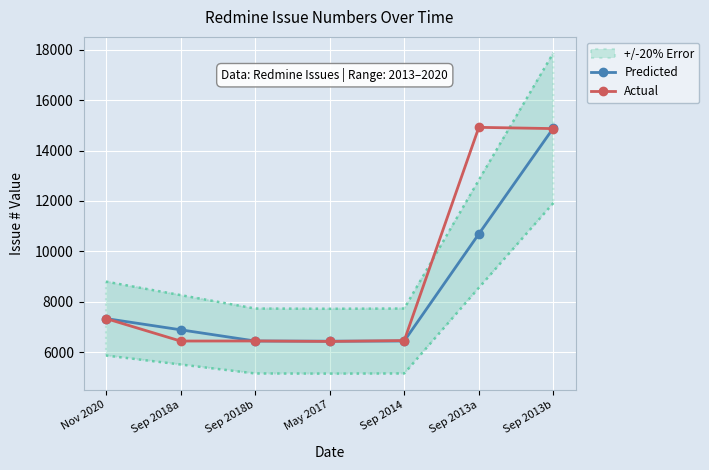

Is it true that Actual equals 2093.8 at Sep 2014?

False